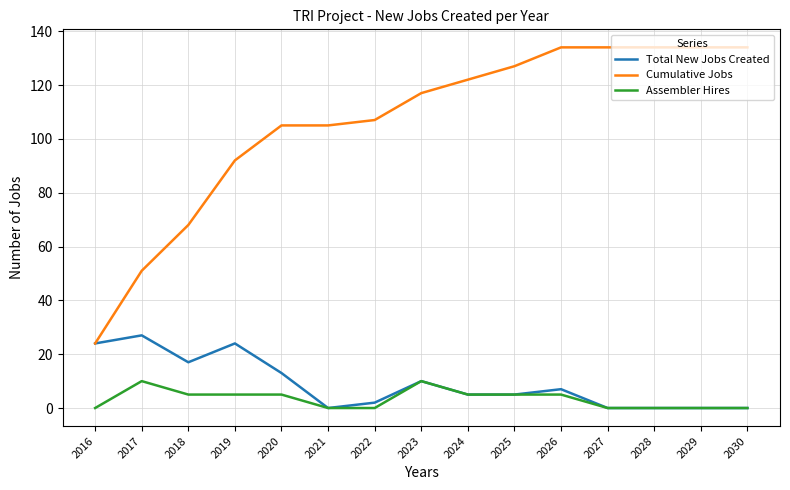

What is the average value of the Cumulative Jobs series?

106